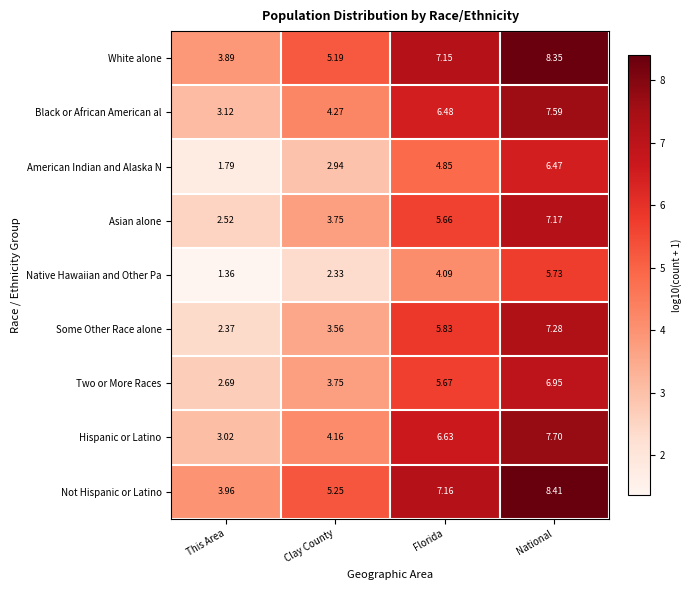

Rank the categories by White alone value from highest to lowest.

National, Florida, Clay County, This Area